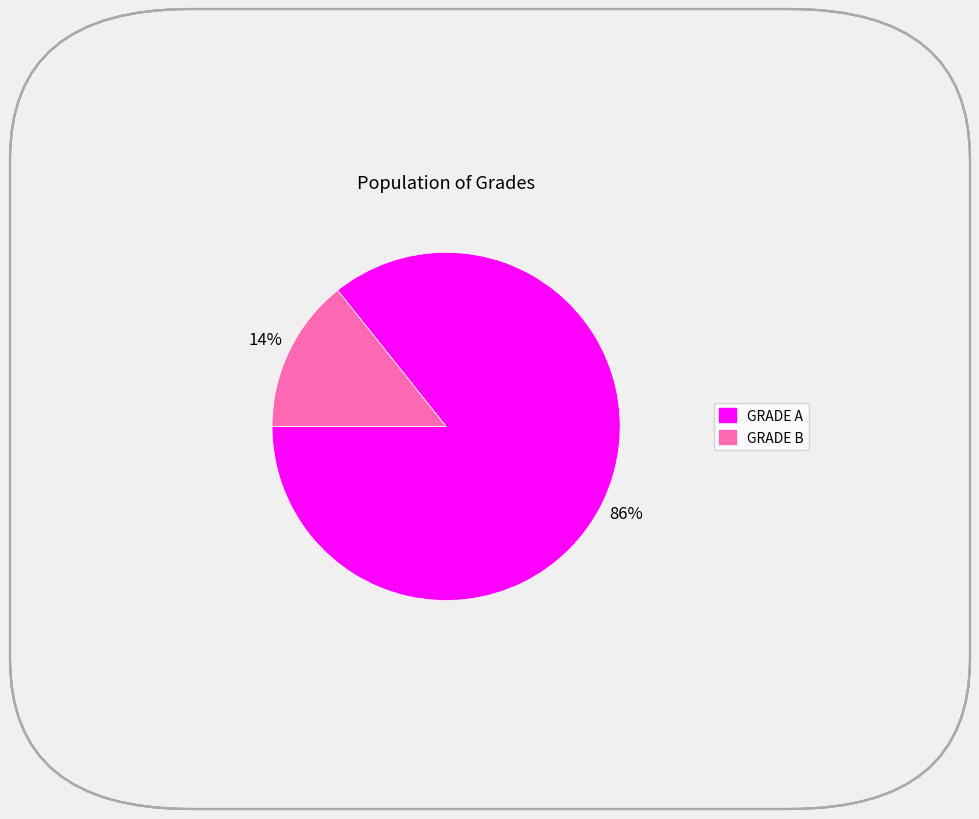

How many segments does this pie chart have?

2